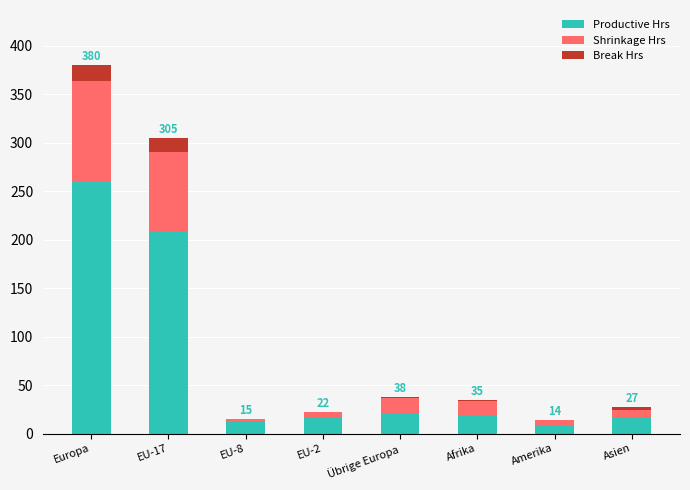

What is the sum of all Productive Hrs values?

563